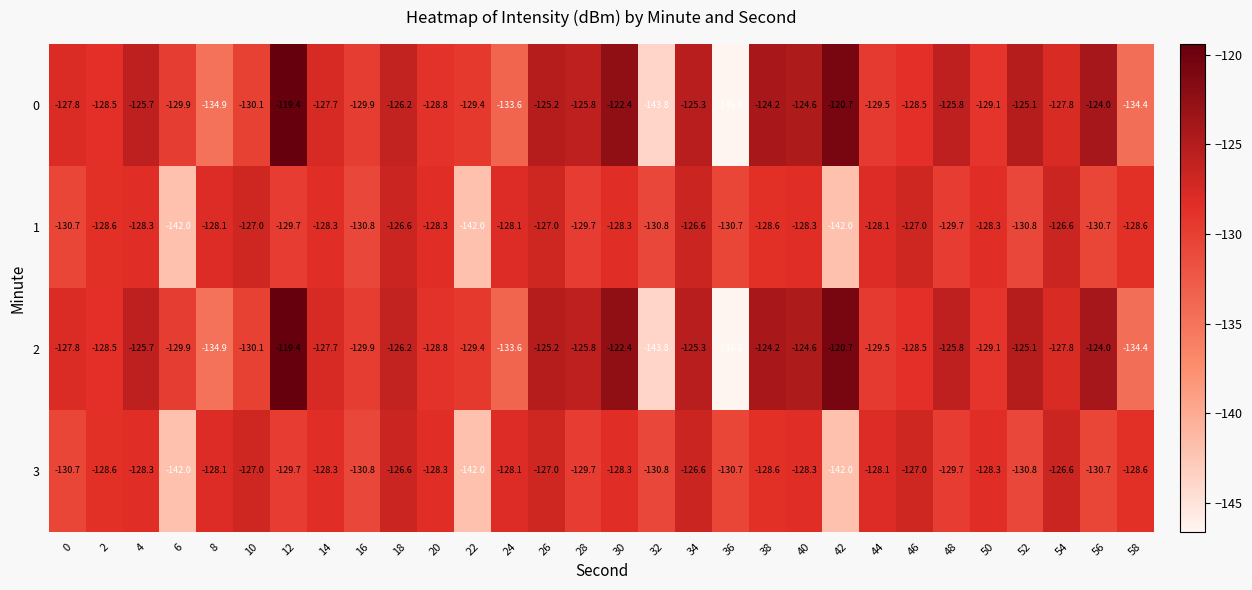

What is the total value across all series at 56?

-509.4